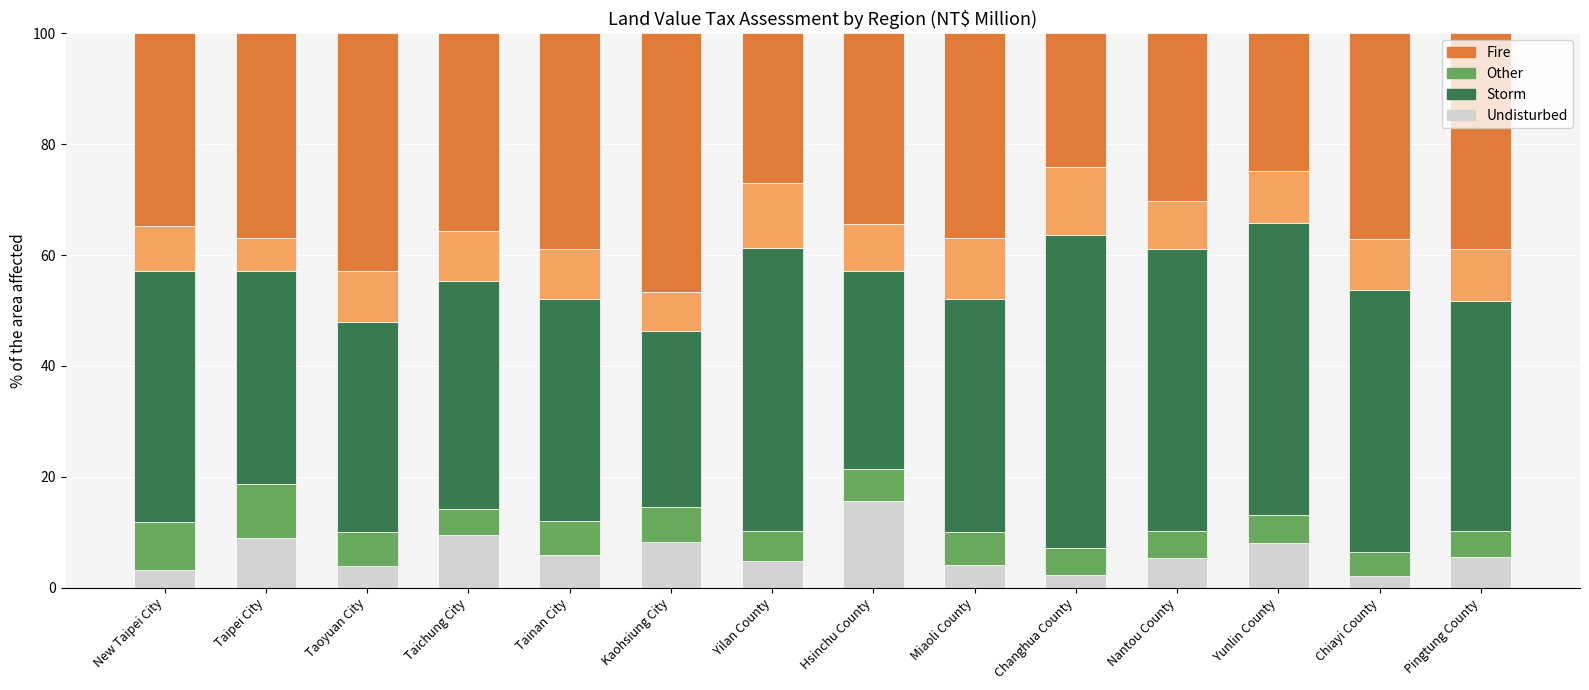

What is the total value across all series at Yunlin County?

100.0